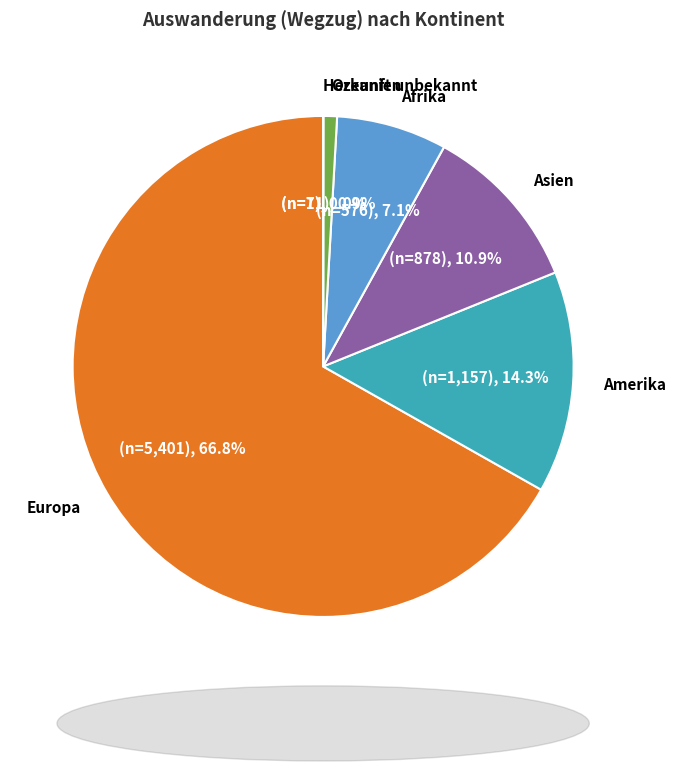

What percentage is NOT represented by Afrika?

92.9%